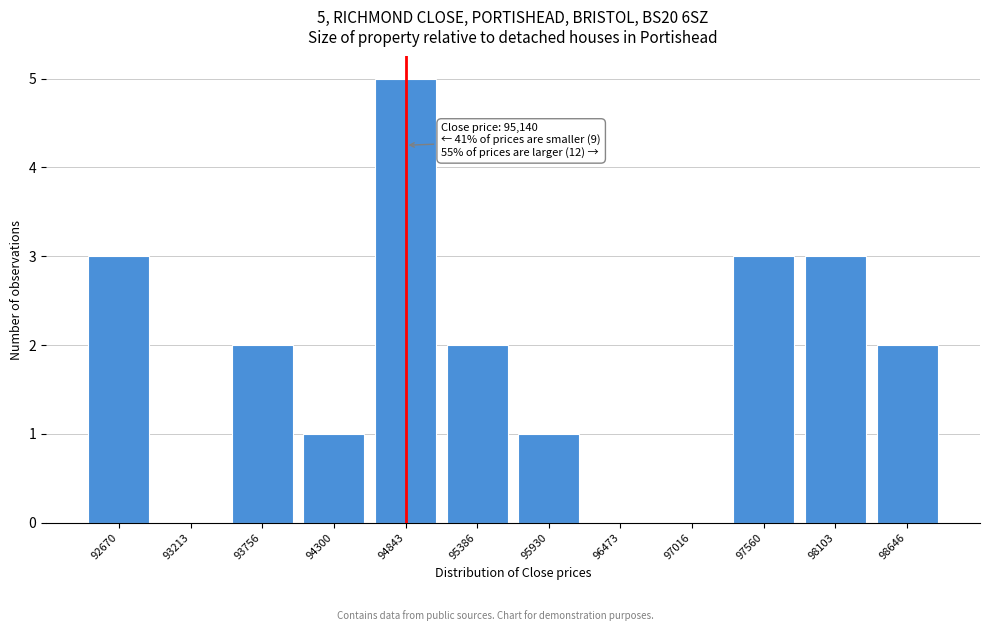

Reading right to left, extract all data points from this chart.

98646=2	98103=3	97560=3	97016=0	96473=0	95930=1	95386=2	94843=5	94300=1	93756=2	93213=0	92670=3